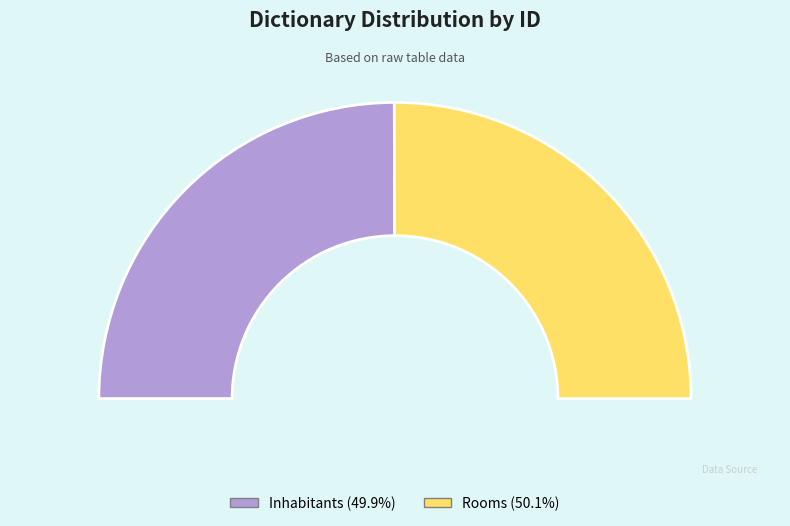

To the nearest percent, what is the average slice percentage?

50%